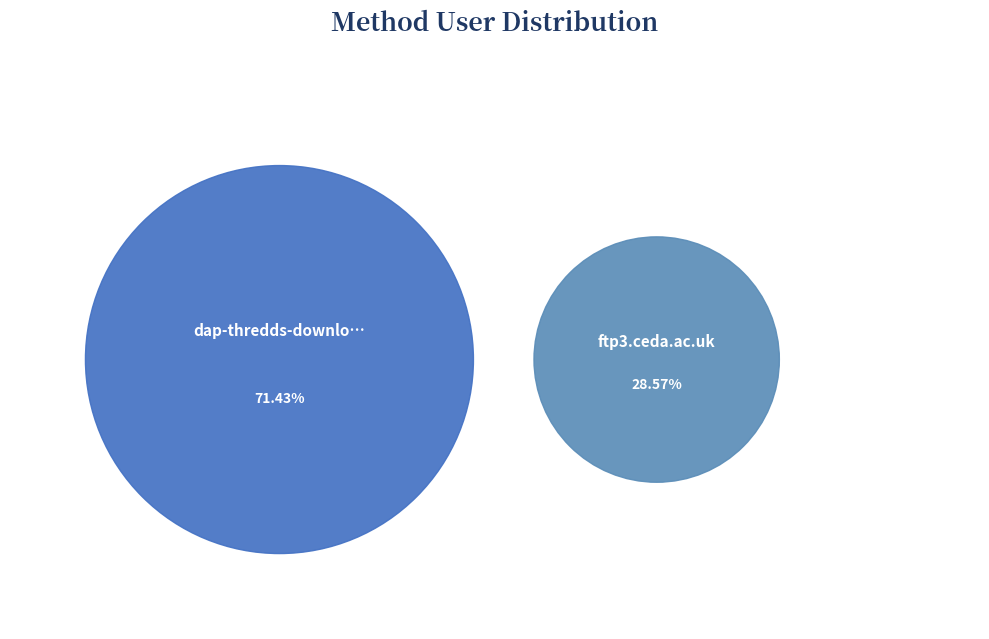

What percentage is NOT represented by dap-thredds-download?

28.6%